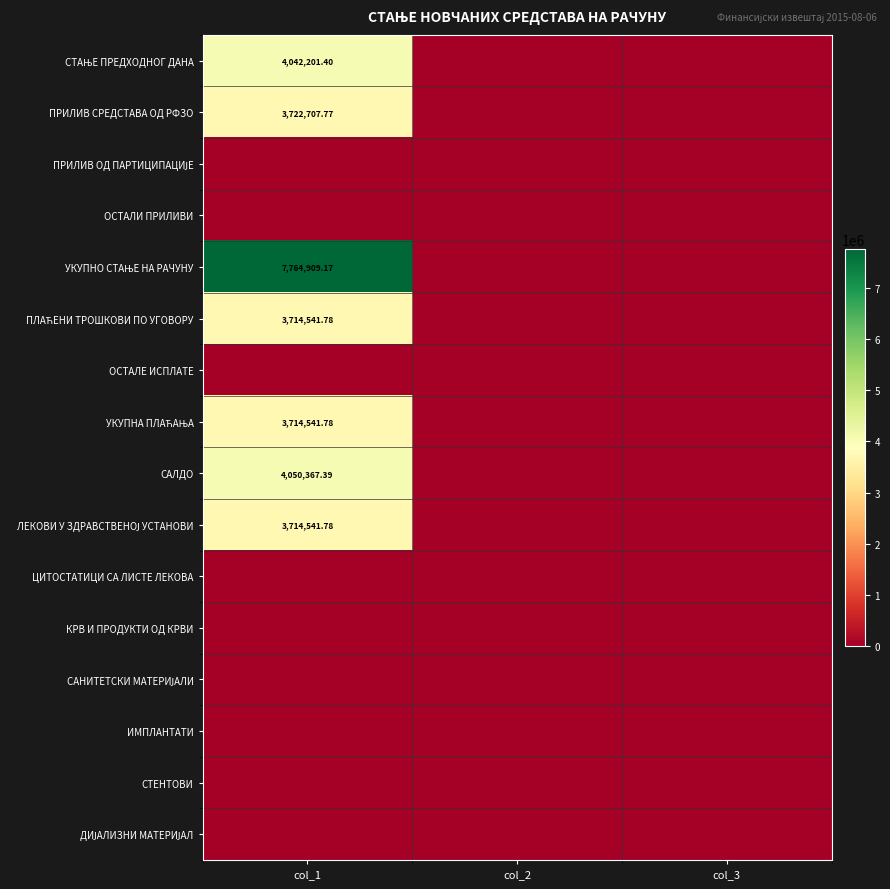

What is the greatest value displayed?

7764909.2